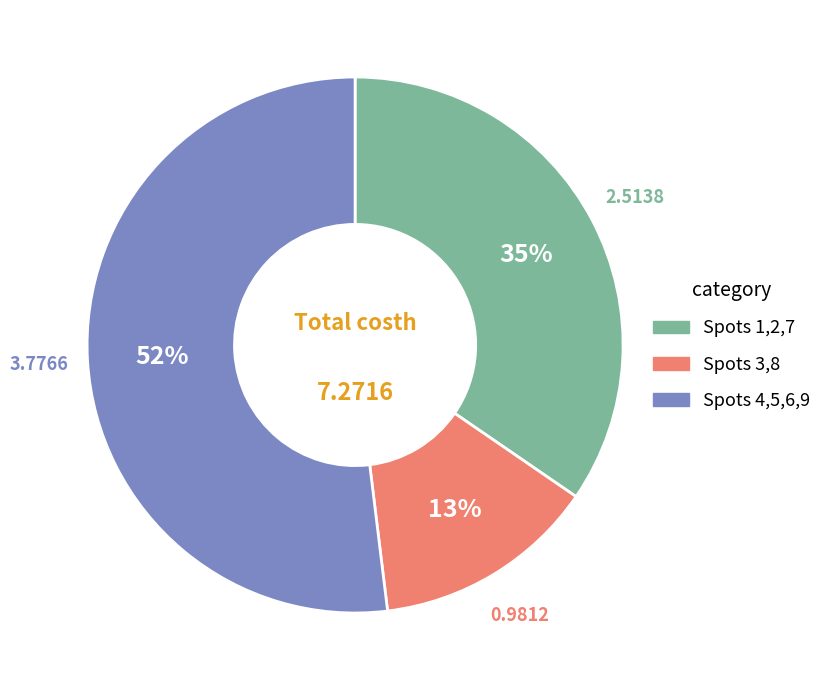

To the nearest percent, what is the average slice percentage?

33%